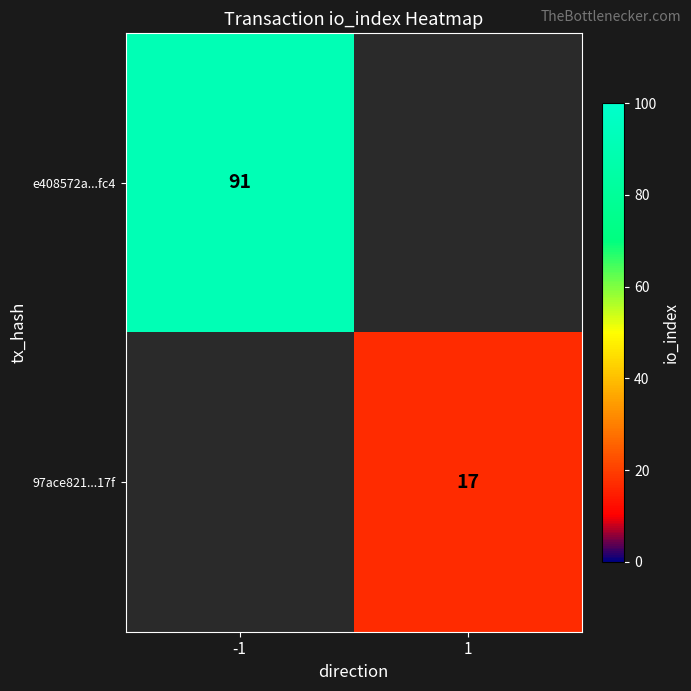

Is the value of 97ace821...17f at 1 greater than the value of e408572a...fc4 at -1?

No